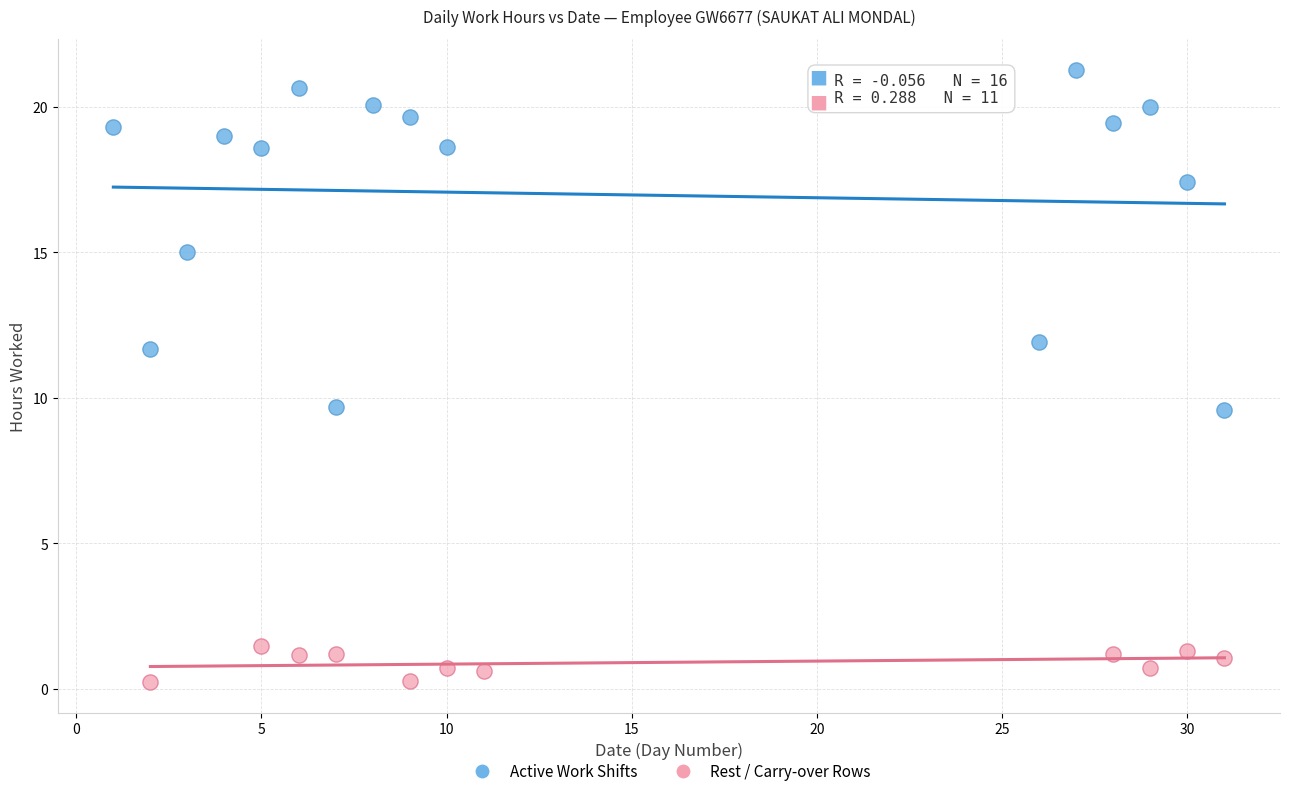

Which series contains the highest Y value?

Active Work Shifts